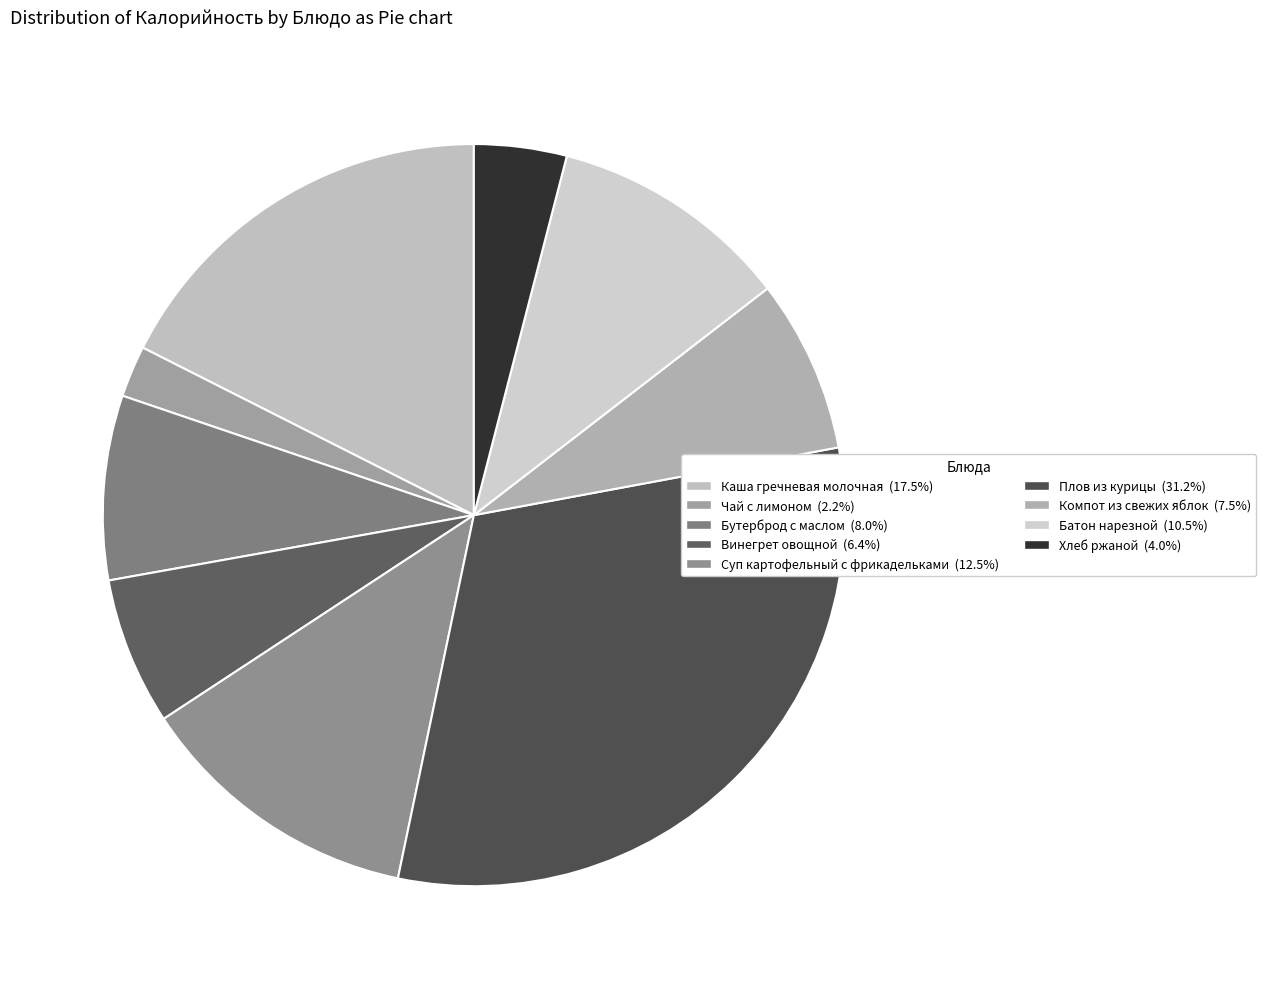

How many slices are in this pie chart?

9